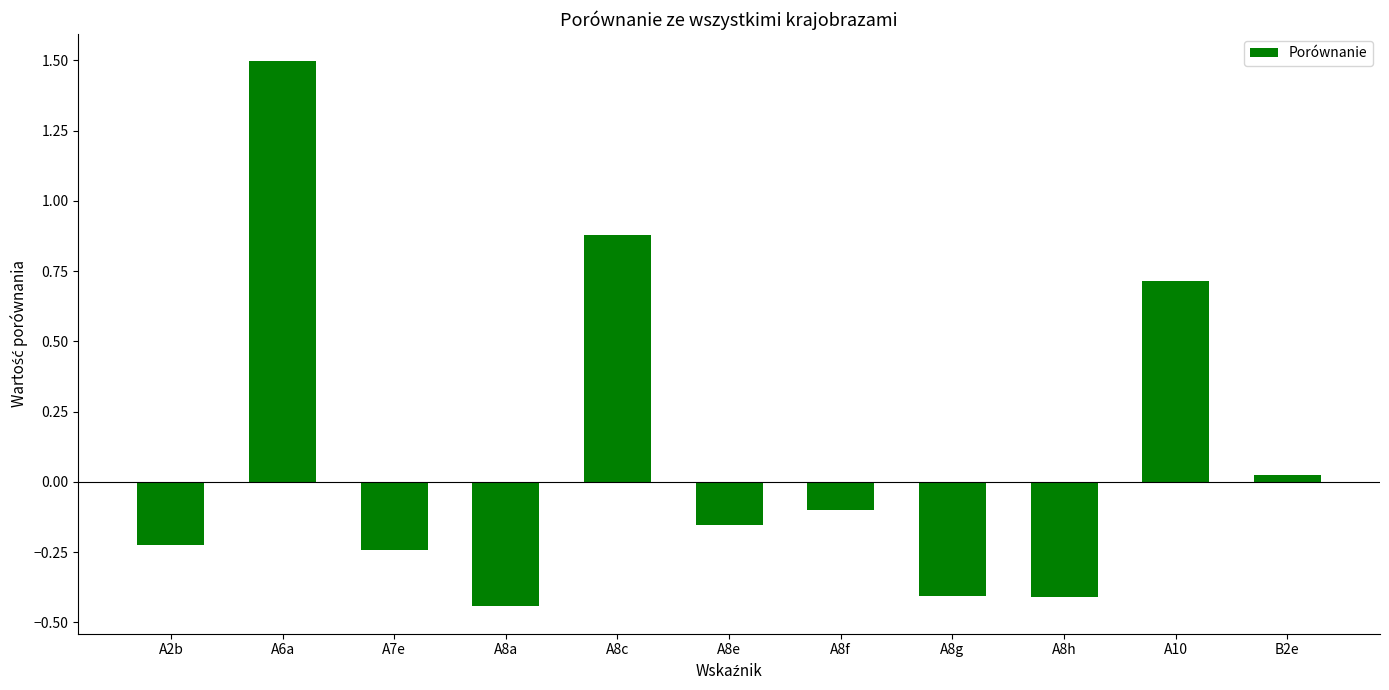

Does the chart contain stacked bars?

No